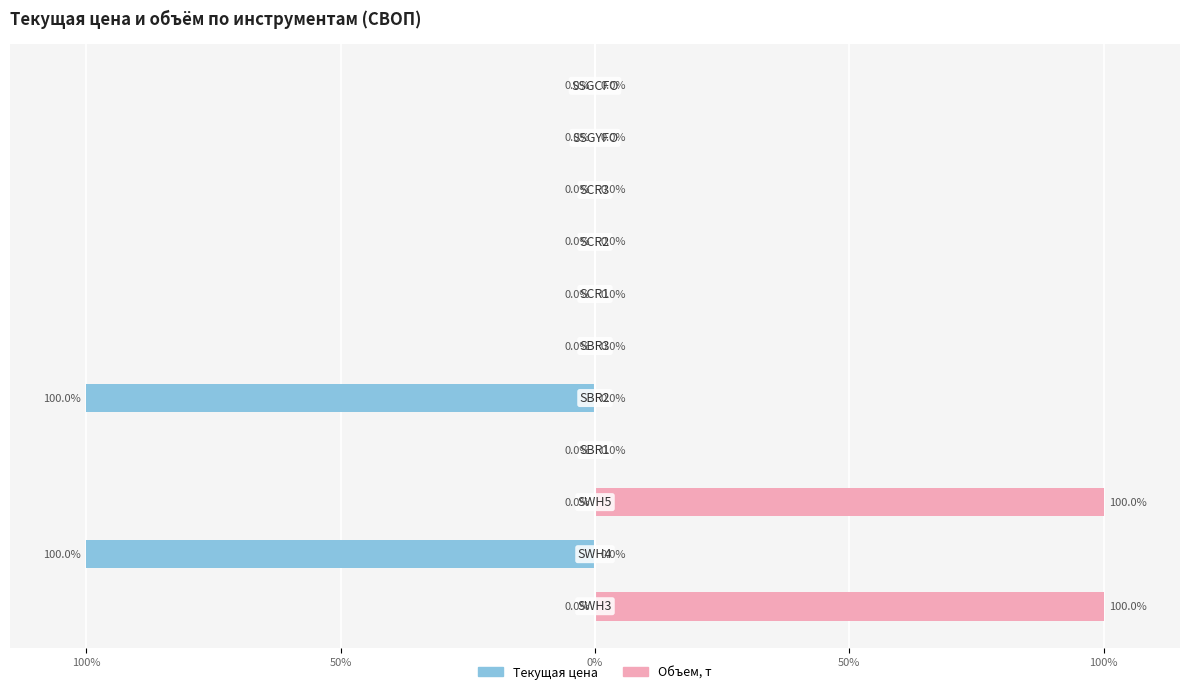

The Объем, т series shows 100.0 at 100%. True or false?

True